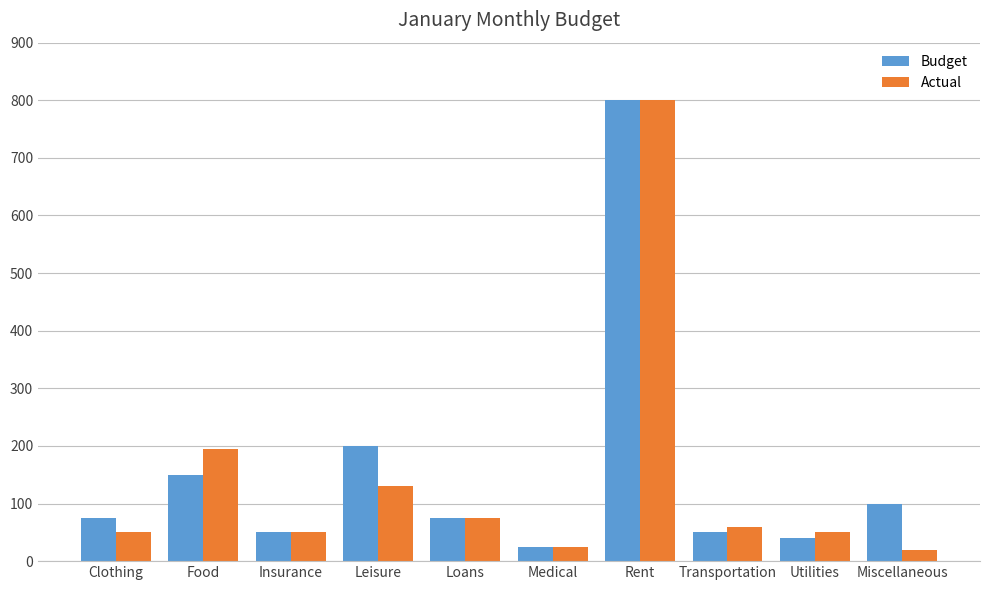

Between Leisure and Loans, which series saw the biggest shift?

Budget